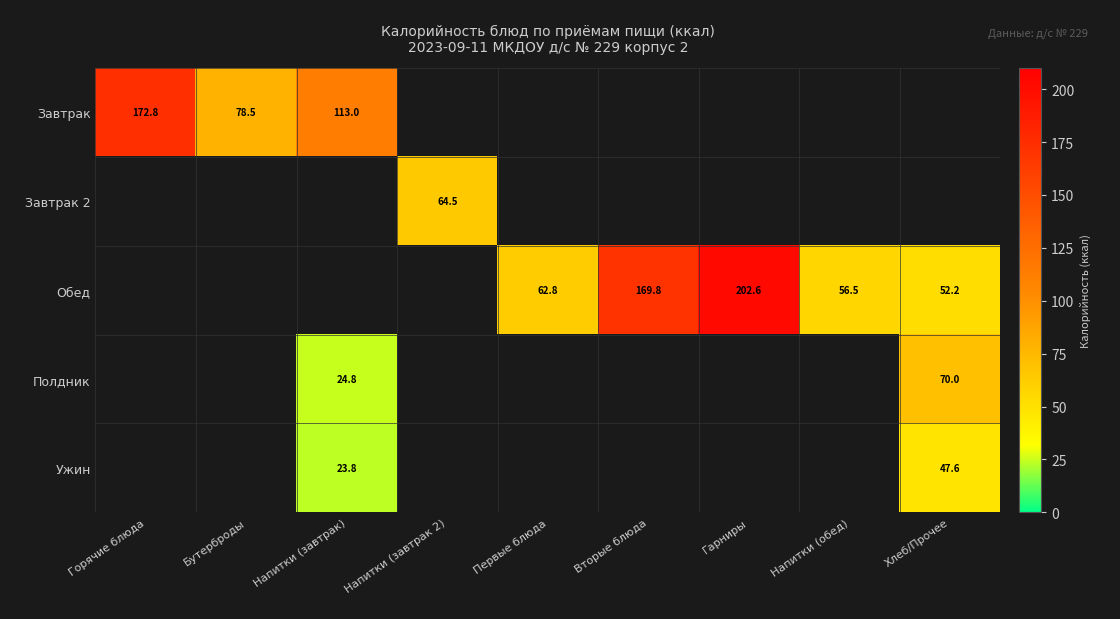

How many values in the Завтрак 2 series exceed 0?

1